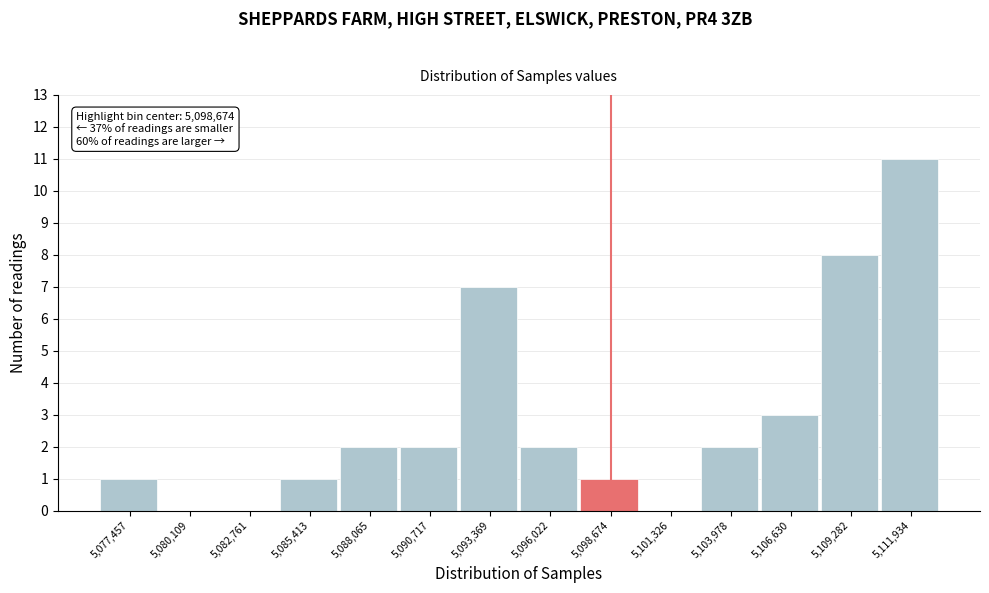

Which range on the x-axis has the tallest bar?

5110500 to 5113500